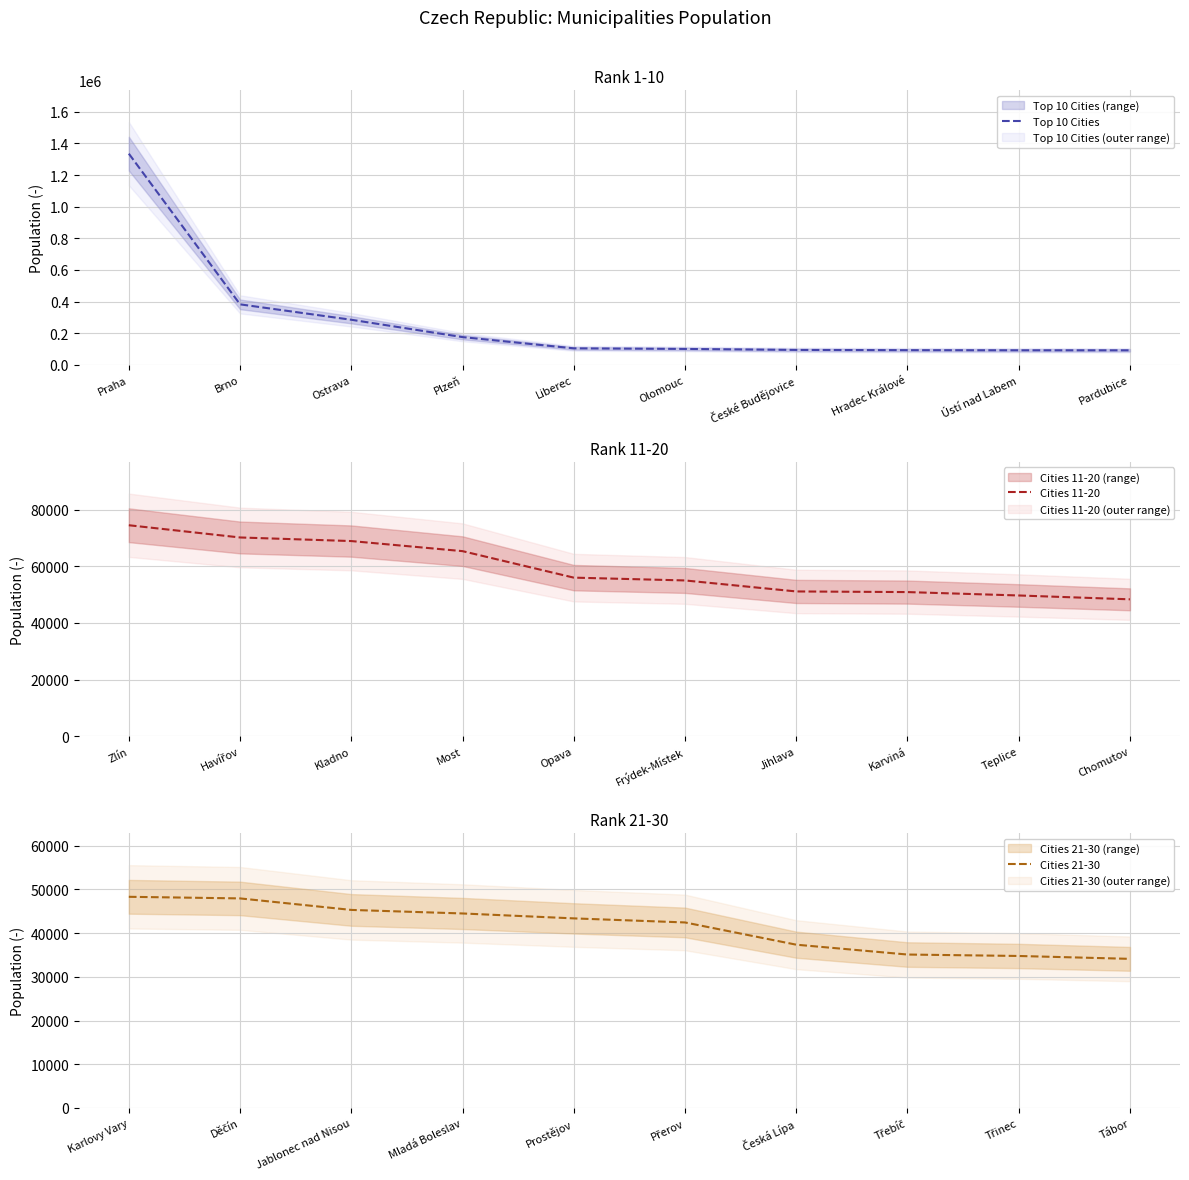

True or false: Cities 11-20 and Top 10 Cities cross at least once.

False